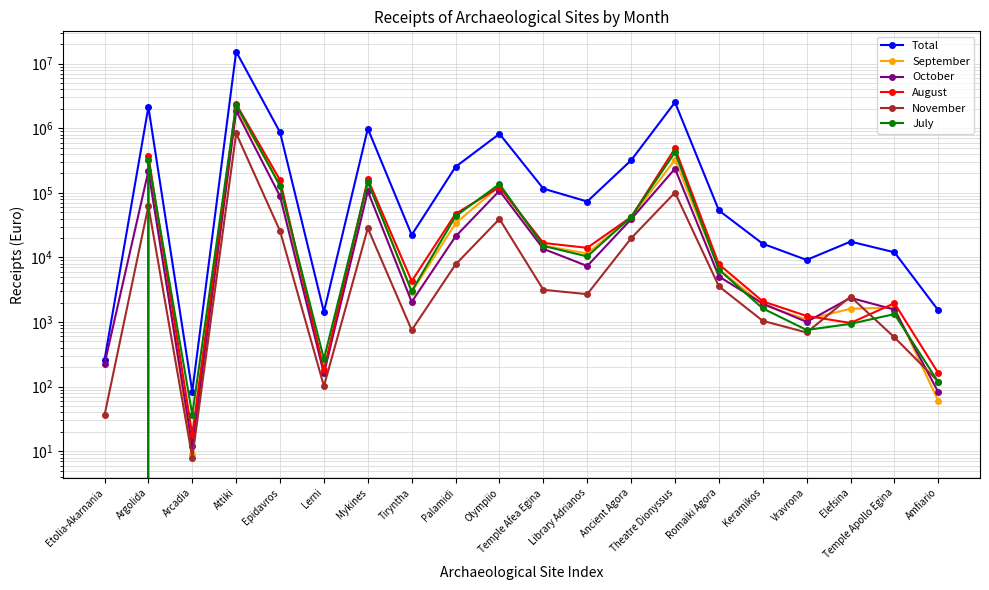

Is the value of November at Vravrona greater than the value of October at Amfiario?

Yes